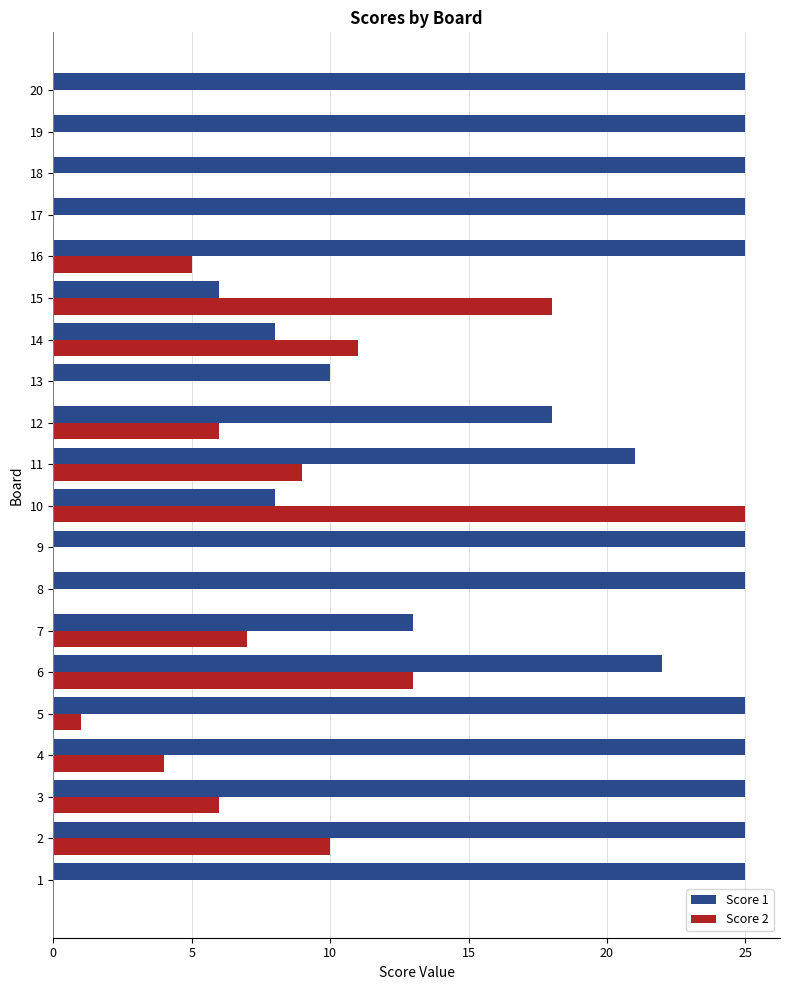

Is it true that Score 1 equals 36 at 5?

False